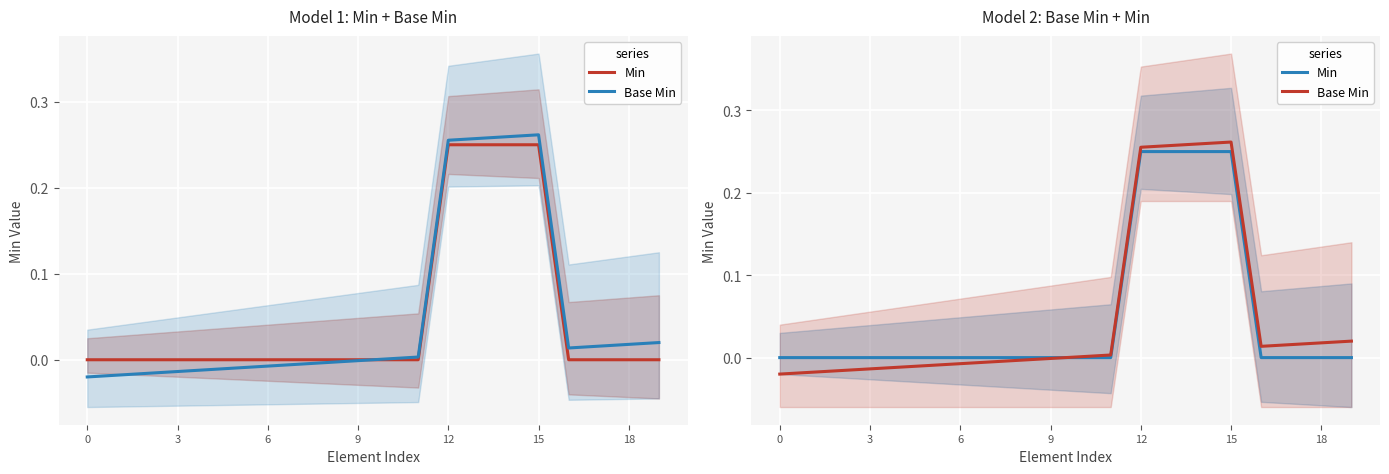

At which category does Base Min reach its first local peak?

15